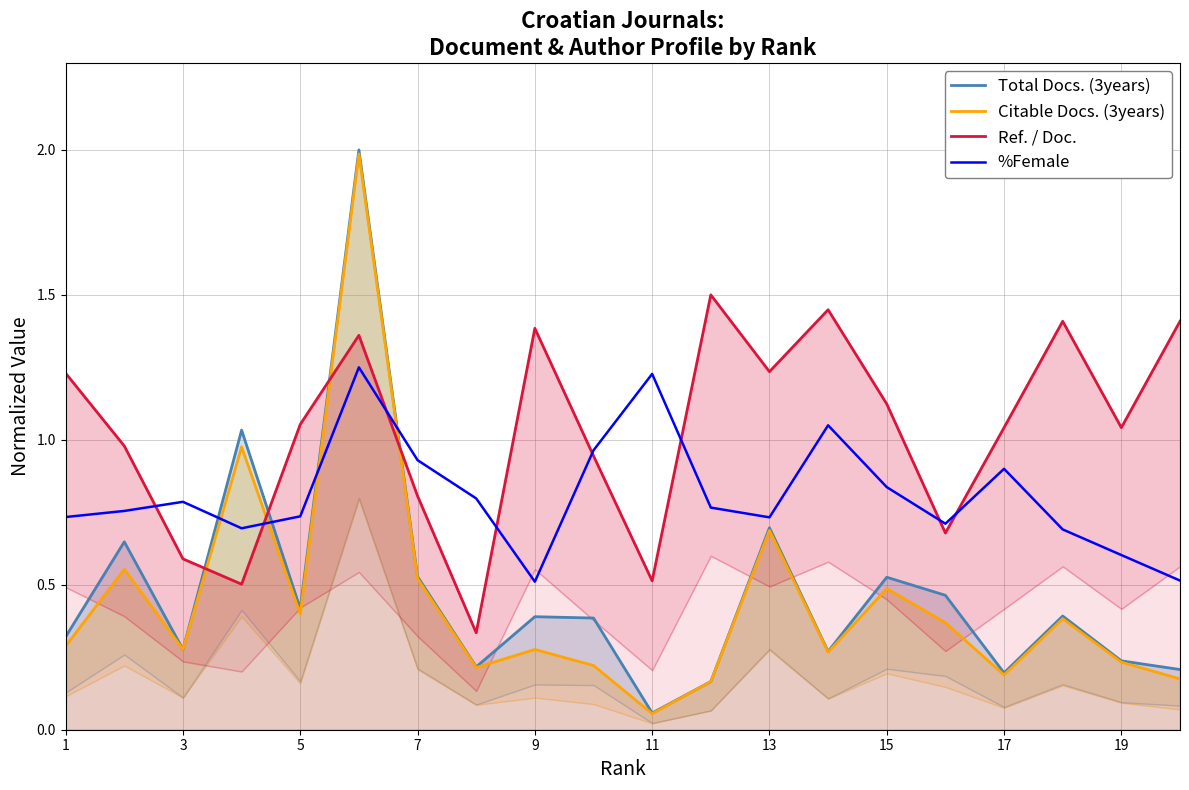

Is it true that %Female equals 1.2 at 17?

False